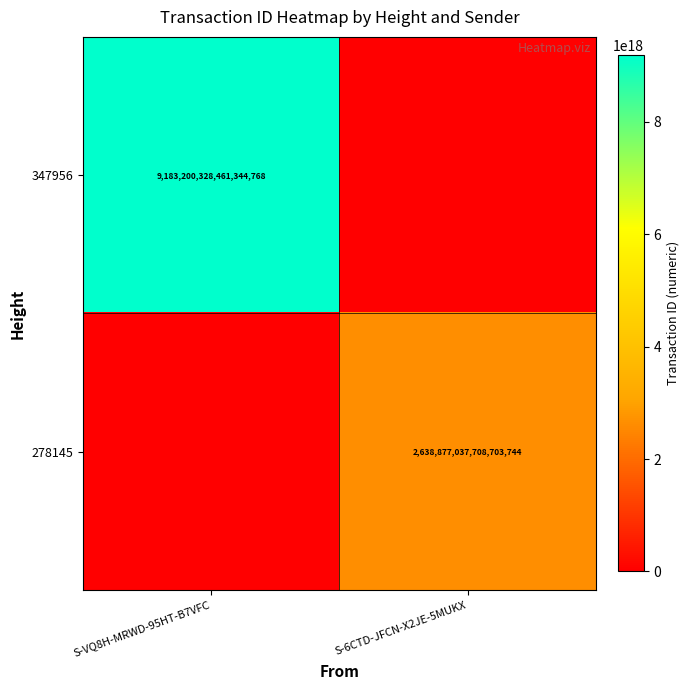

What is the maximum value shown in the chart?

9183200328461344768